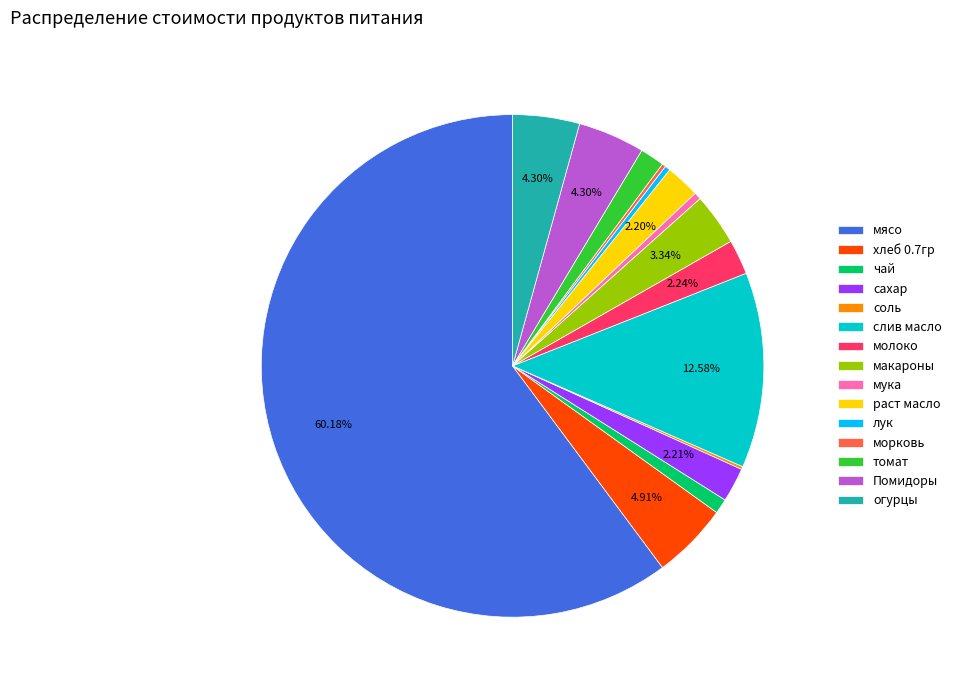

Which slice represents more than half of the pie?

мясо